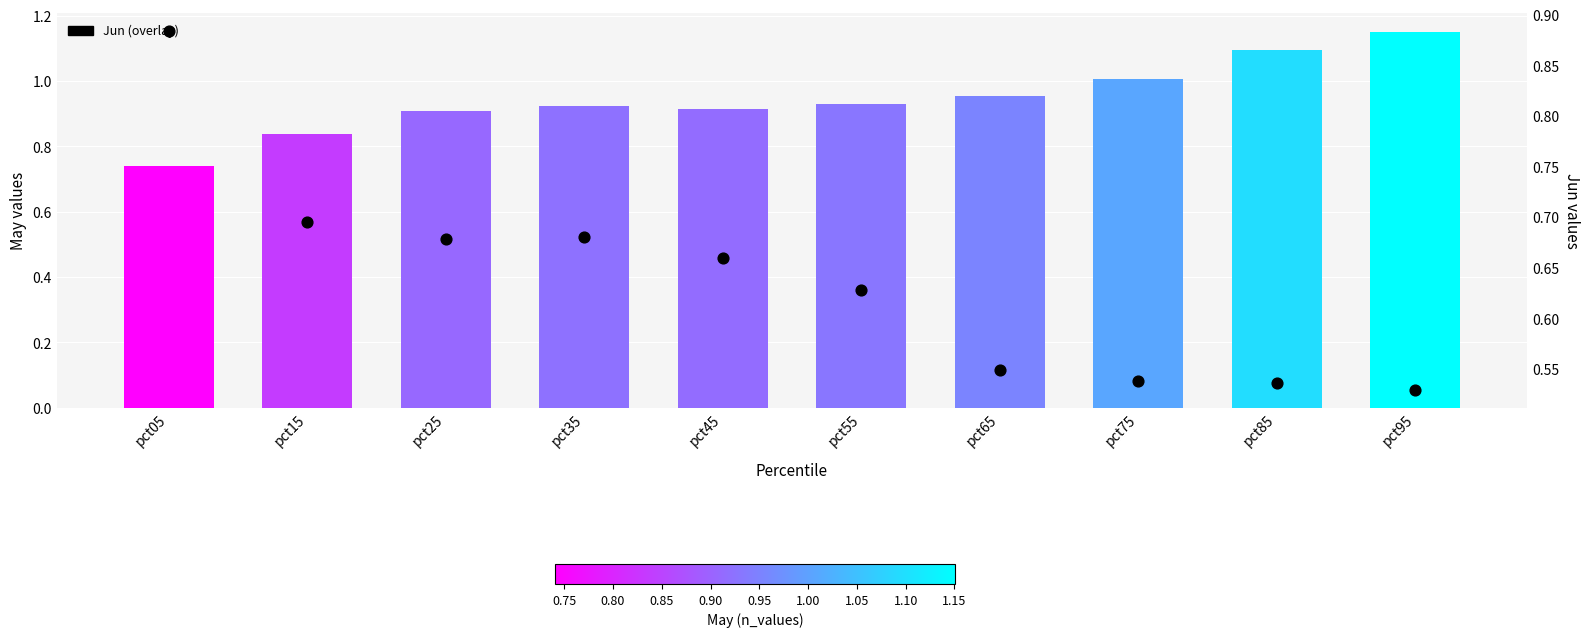

Is the value of May at pct05 greater than the value of Jun at pct45?

Yes